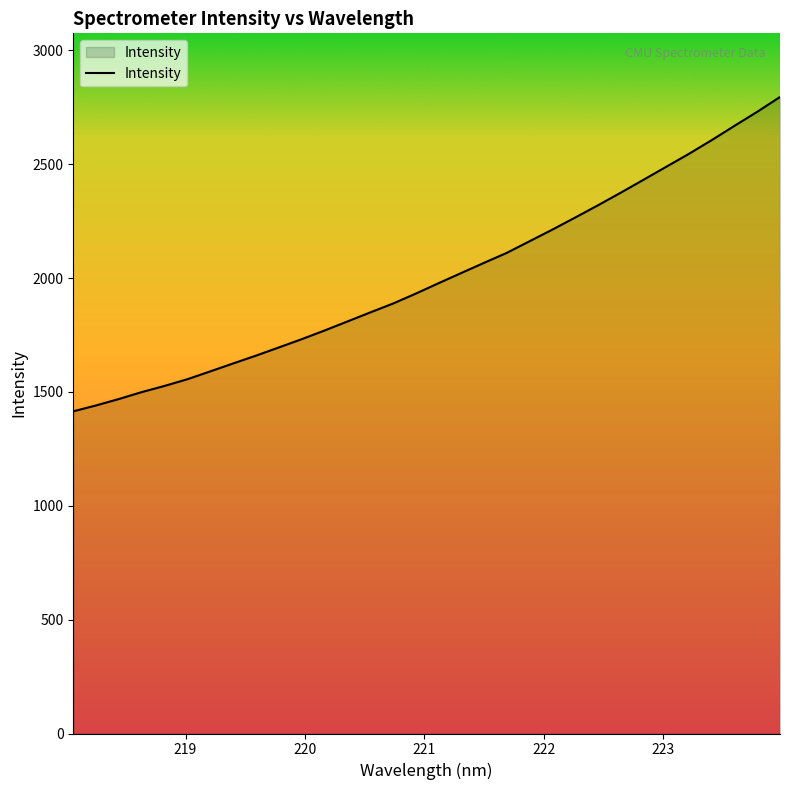

What is the difference between the maximum and minimum values?

1380.3